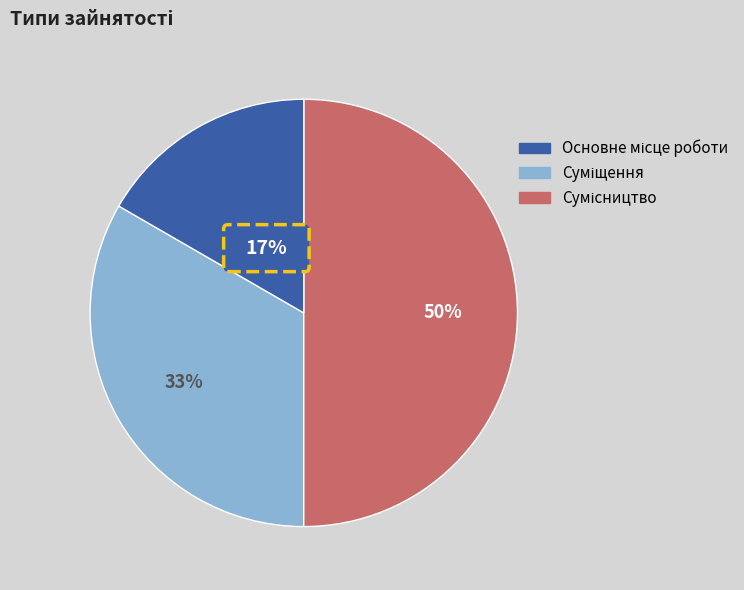

To the nearest percent, what portion does Сумісництво represent?

50%